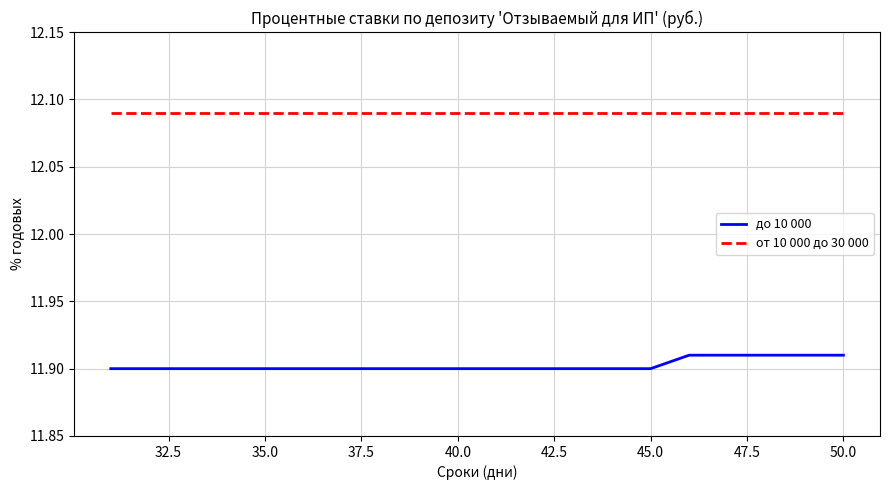

Rank the series by their maximum value, from highest to lowest.

от 10 000 до 30 000, до 10 000